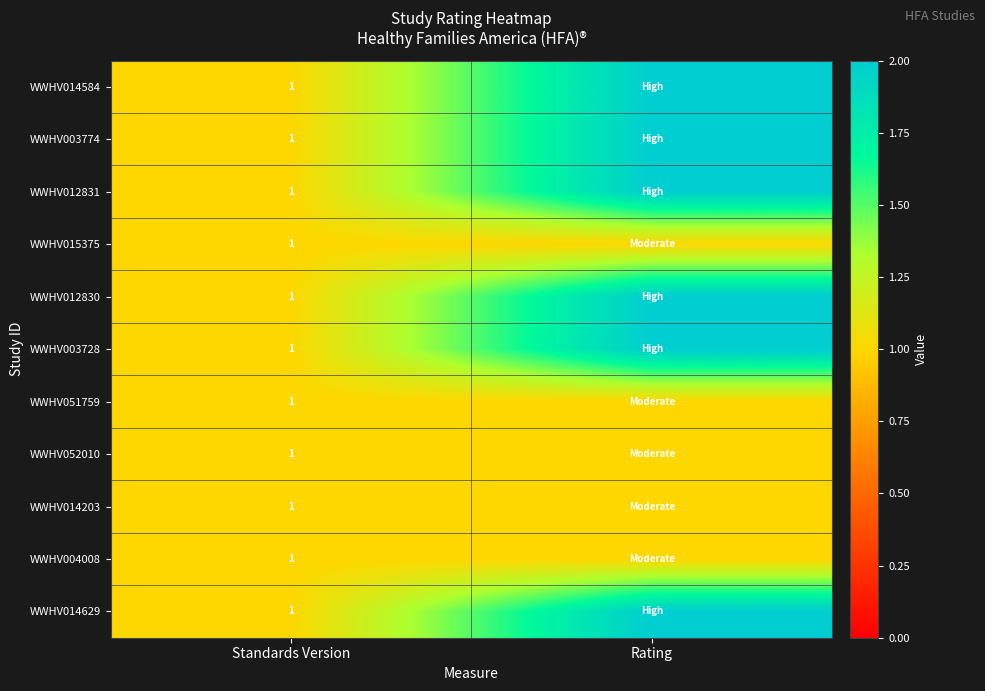

The WWHV003774 series shows 1 at Standards Version. True or false?

True